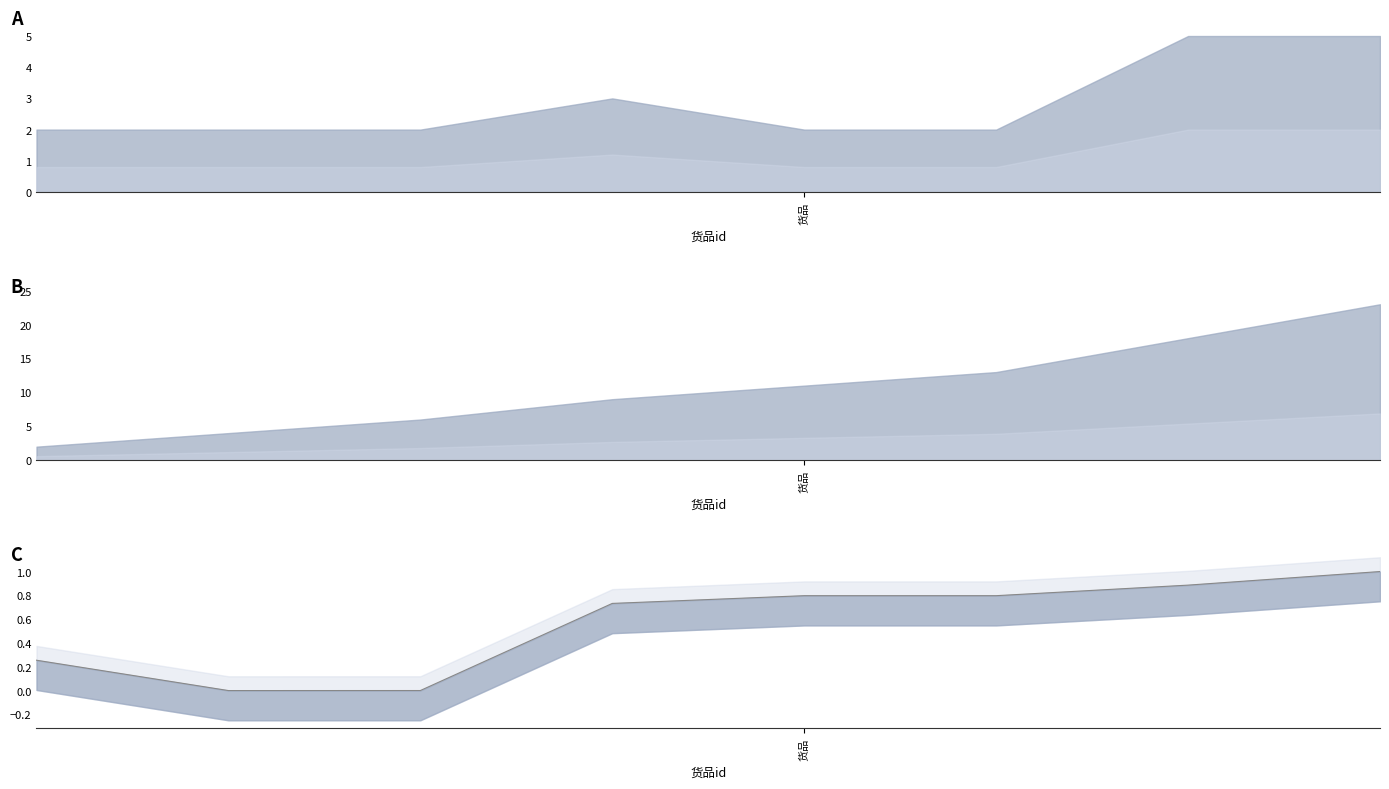

What is the difference between the maximum and second lowest values?

1.0